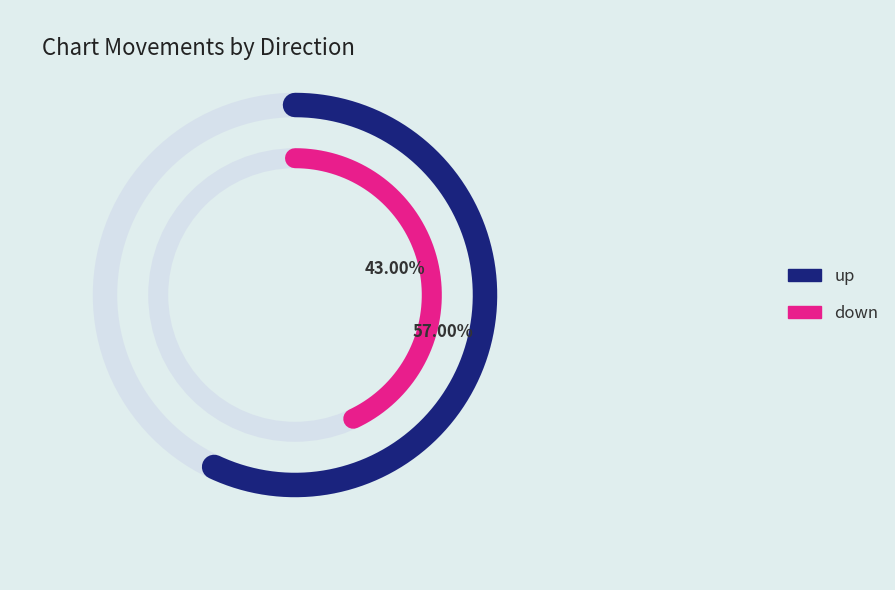

What is the majority slice?

up